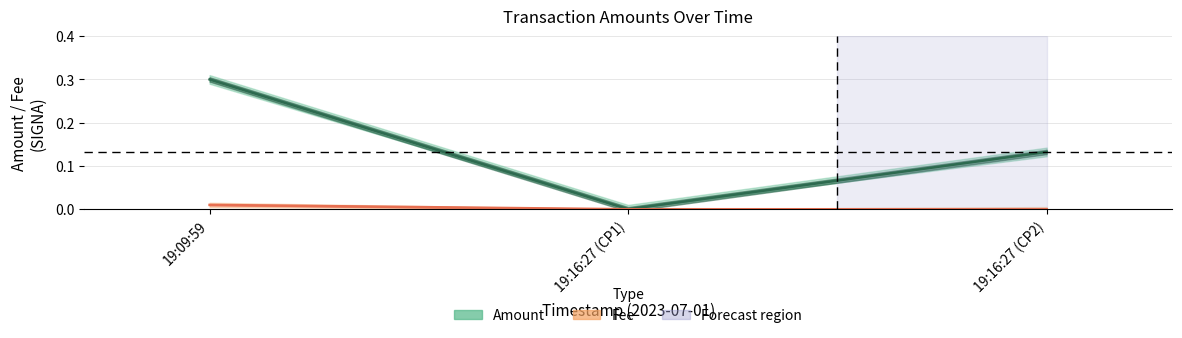

How many values in Amount are above zero?

2